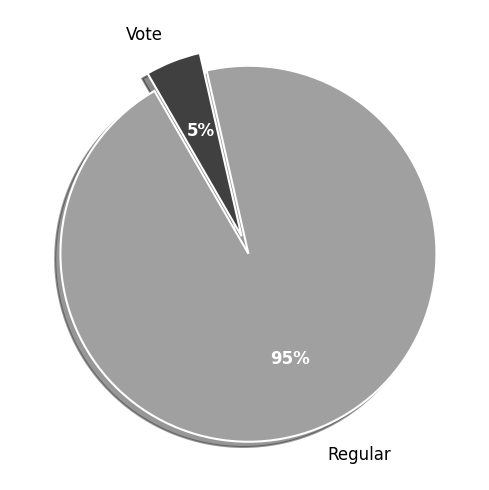

To the nearest percent, what is the average slice percentage?

50%